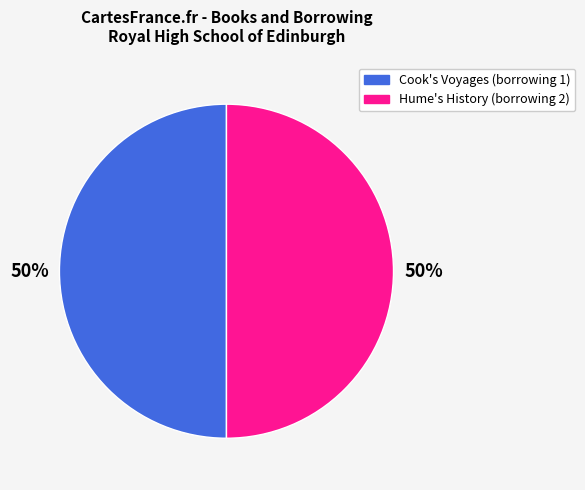

How many slices are in this pie chart?

2